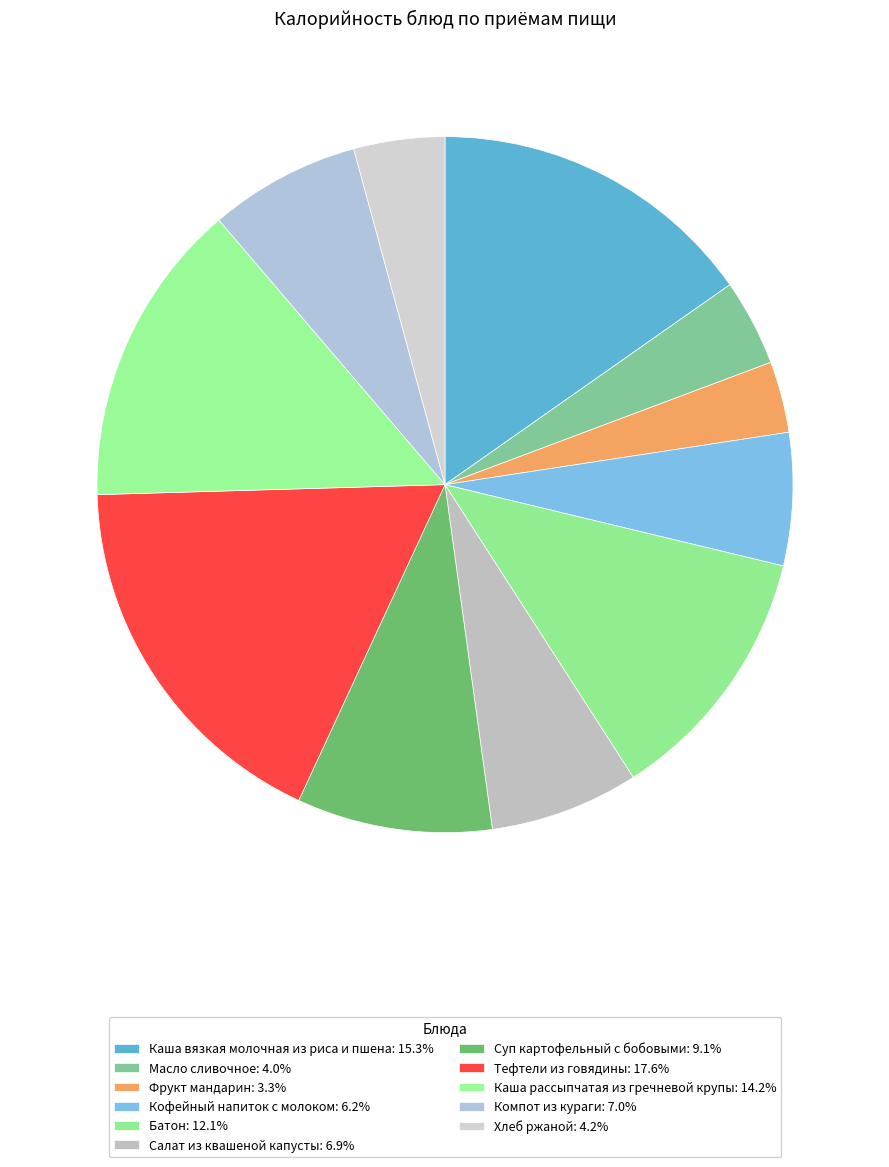

Between Хлеб ржаной and Кофейный напиток с молоком, which is larger?

Кофейный напиток с молоком